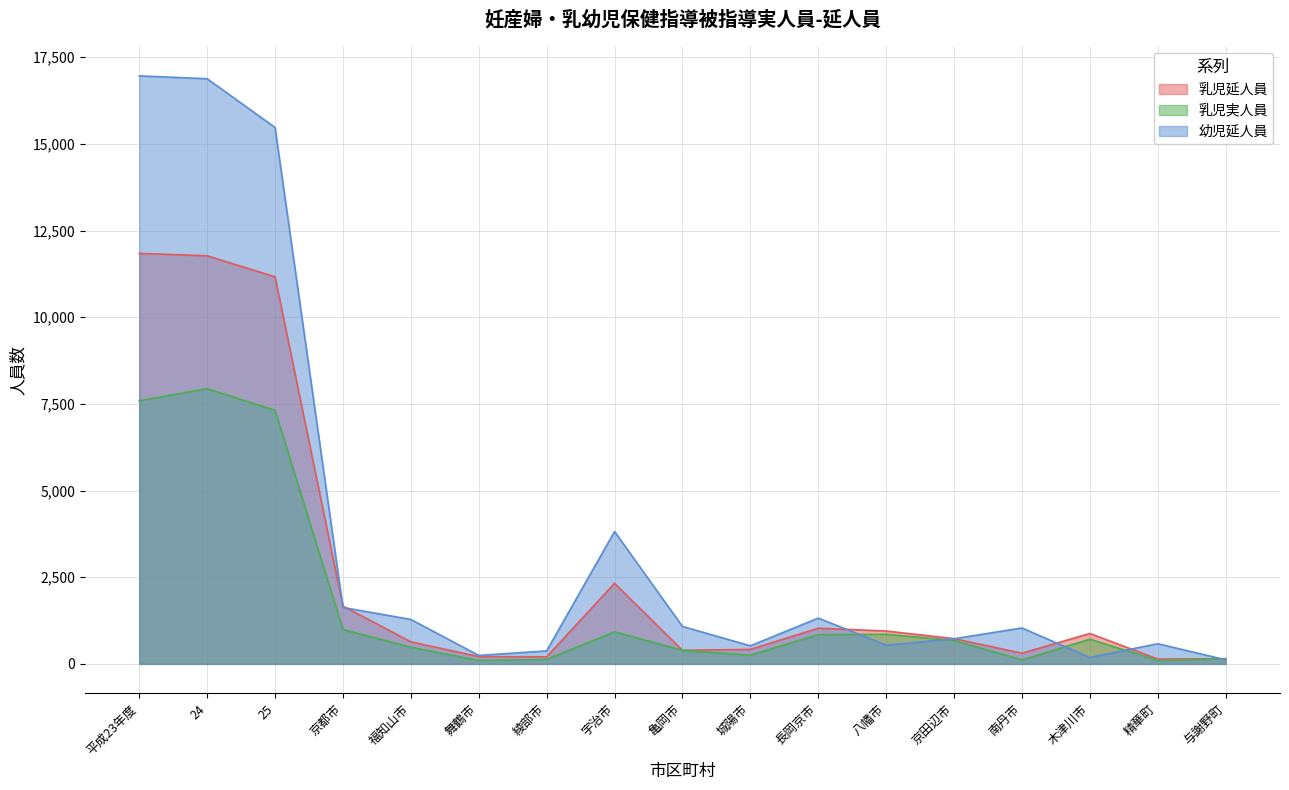

The 幼児延人員 series shows 1036 at 南丹市. True or false?

True